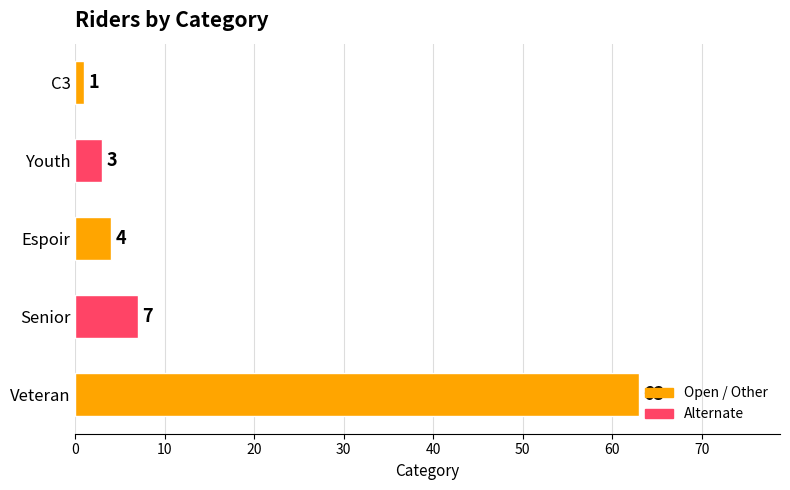

Reading top to bottom, transcribe all the data shown in this chart.

1	3	4	7	63